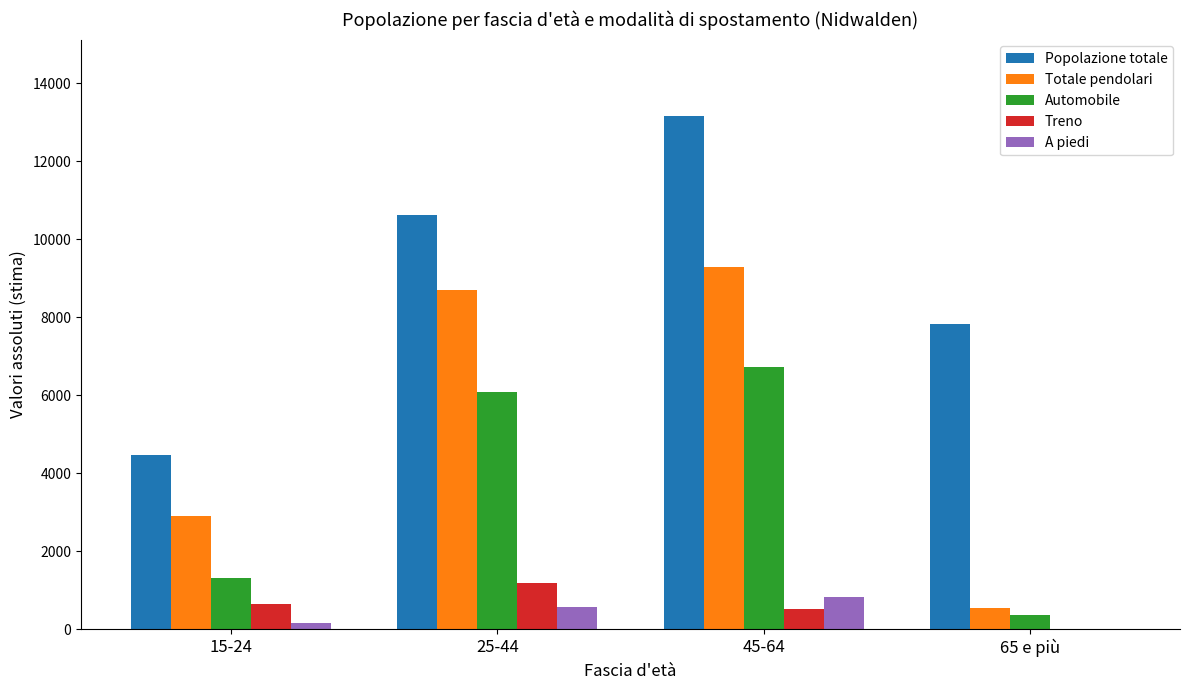

What is the highest value of the Popolazione totale series?

13151.0